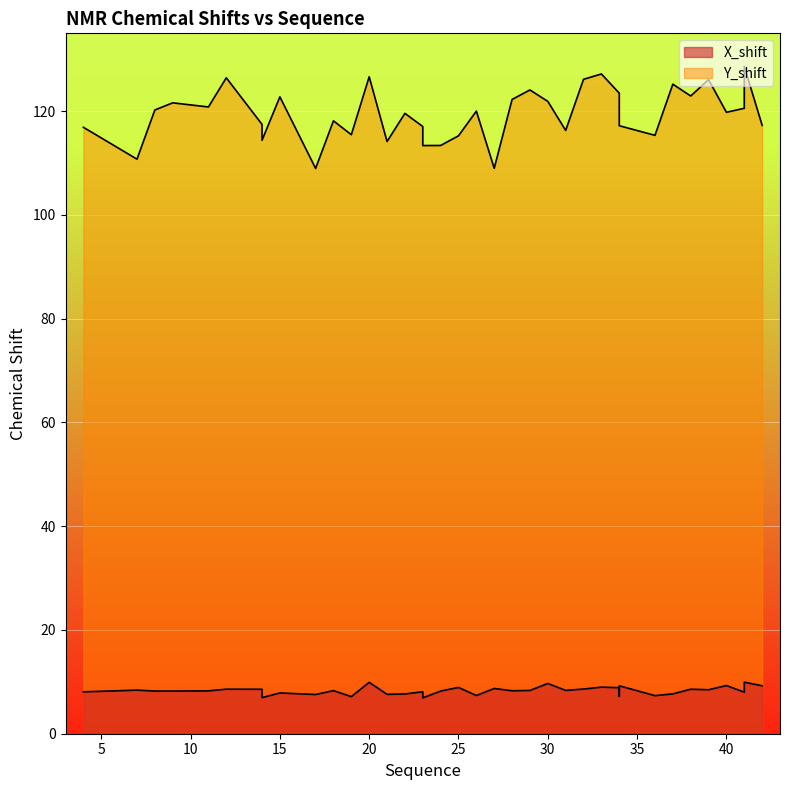

True or false: Y_shift and X_shift intersect in this chart.

False